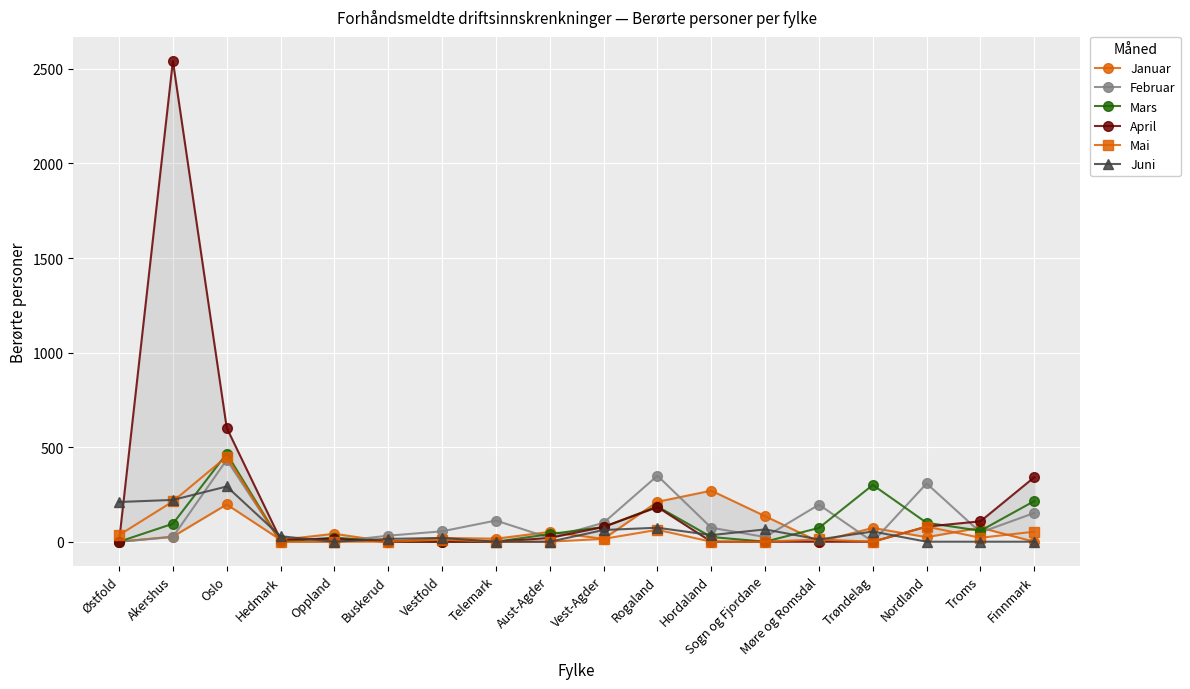

At which category does the chart reach its peak across all series?

Akershus